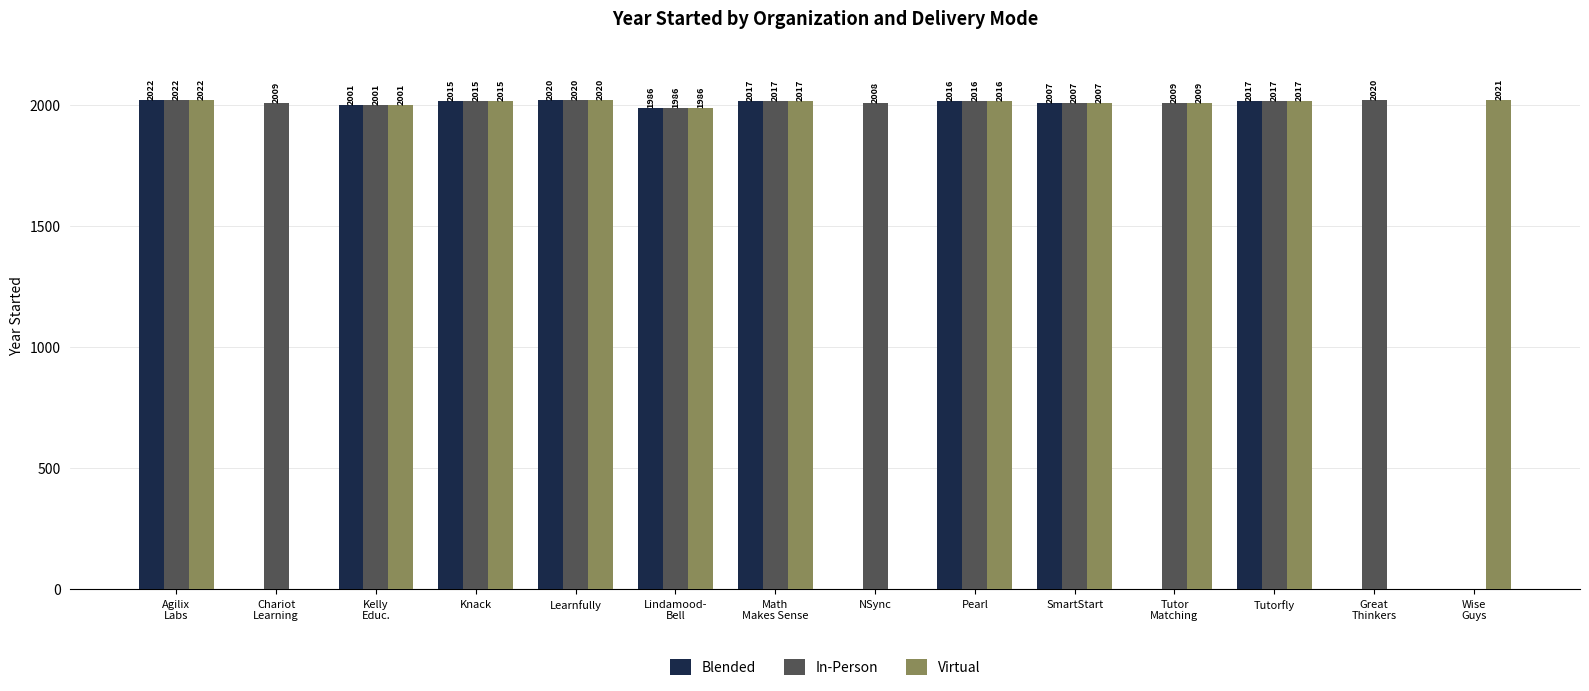

Where does the Blended series first go above 2007?

Agilix
Labs